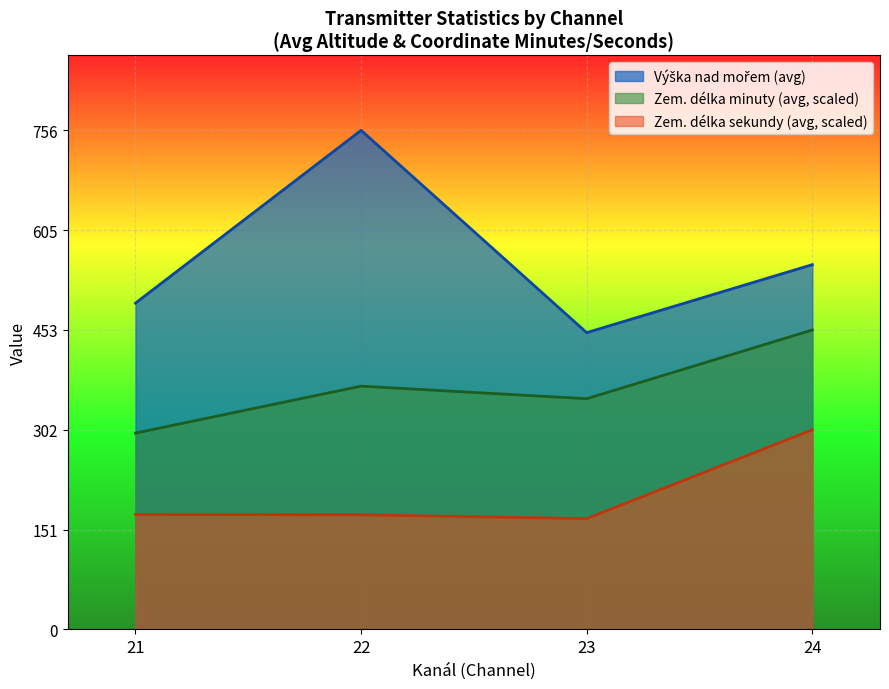

Which series has the widest spread of values?

Výška nad mořem